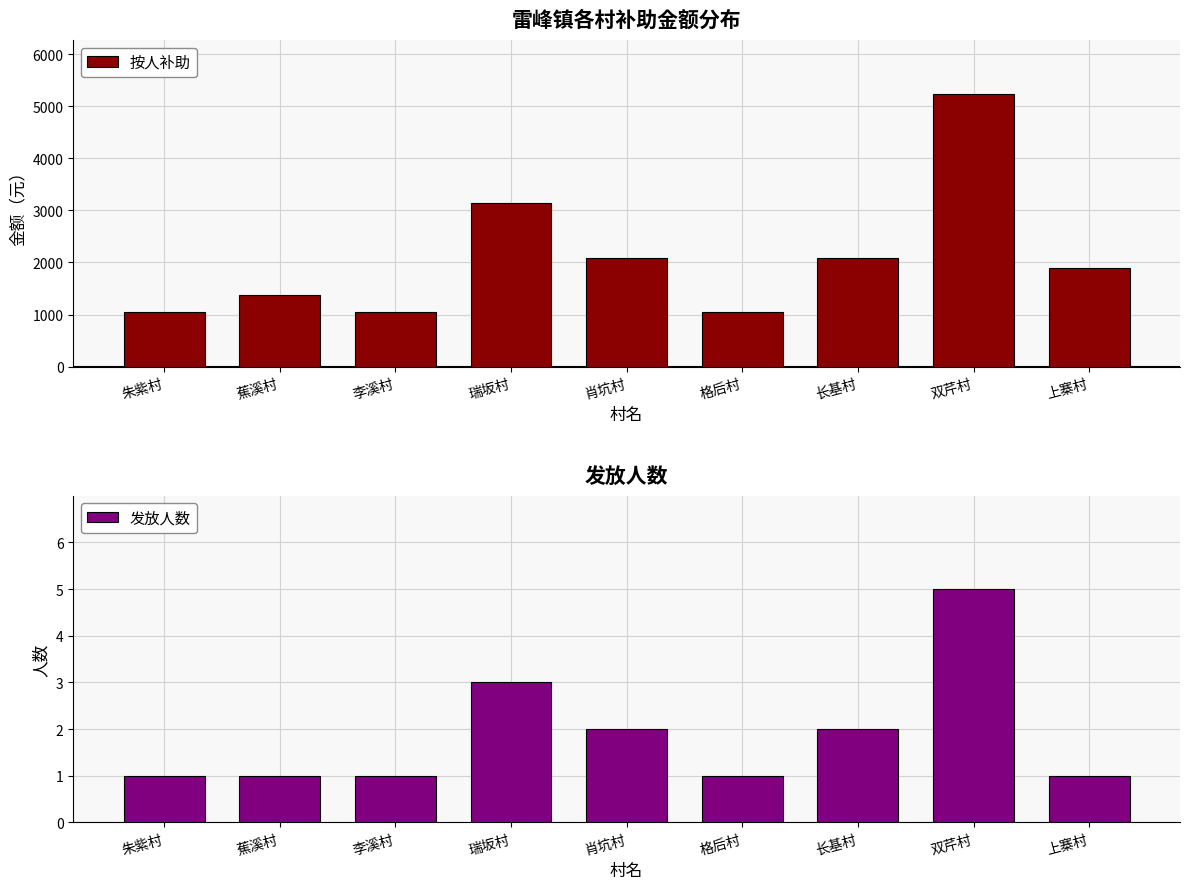

List the series in order of their peak value, lowest first.

发放人数, 按人补助